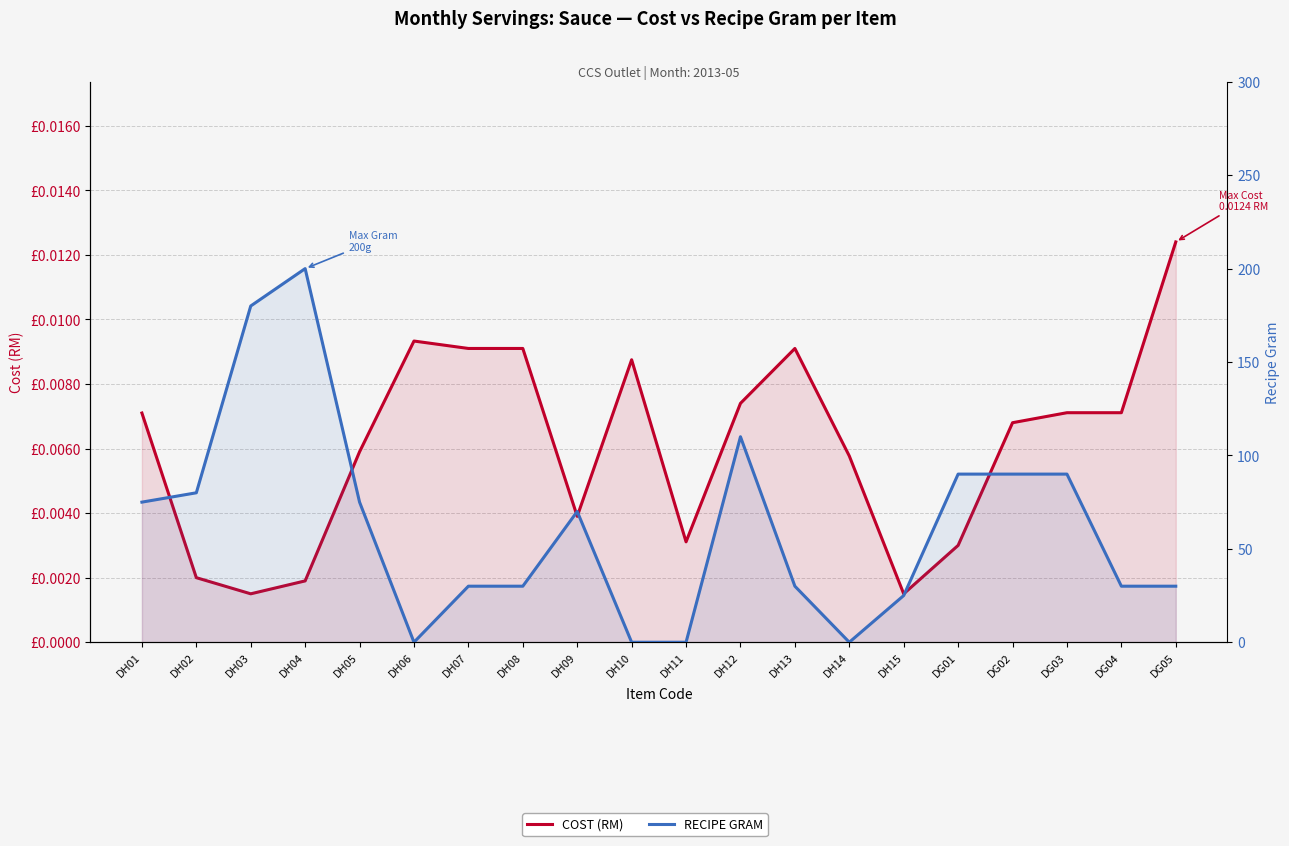

True or false: RECIPE GRAM has more than 2 interior local peaks.

True